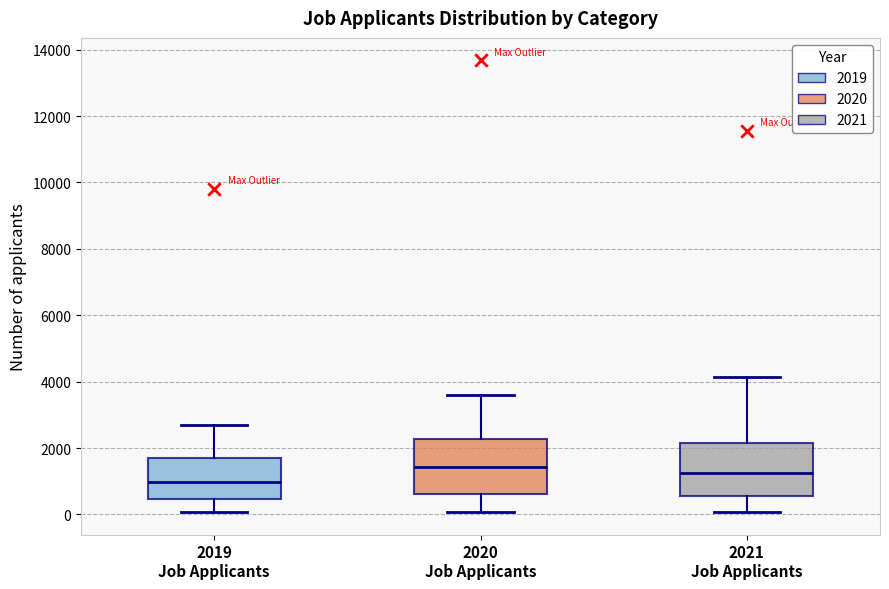

Reading left to right, read every box against the y-axis: the position of its median line, the range the box covers, and the ends of its whiskers. The values are not printed on the chart, so give them approximately, as read against the axis.

2019 Job Applicants: median 1000, box 400 to 1800, whiskers 0 to 2600
2020 Job Applicants: median 1400, box 600 to 2200, whiskers 0 to 3600
2021 Job Applicants: median 1200, box 600 to 2200, whiskers 0 to 4200